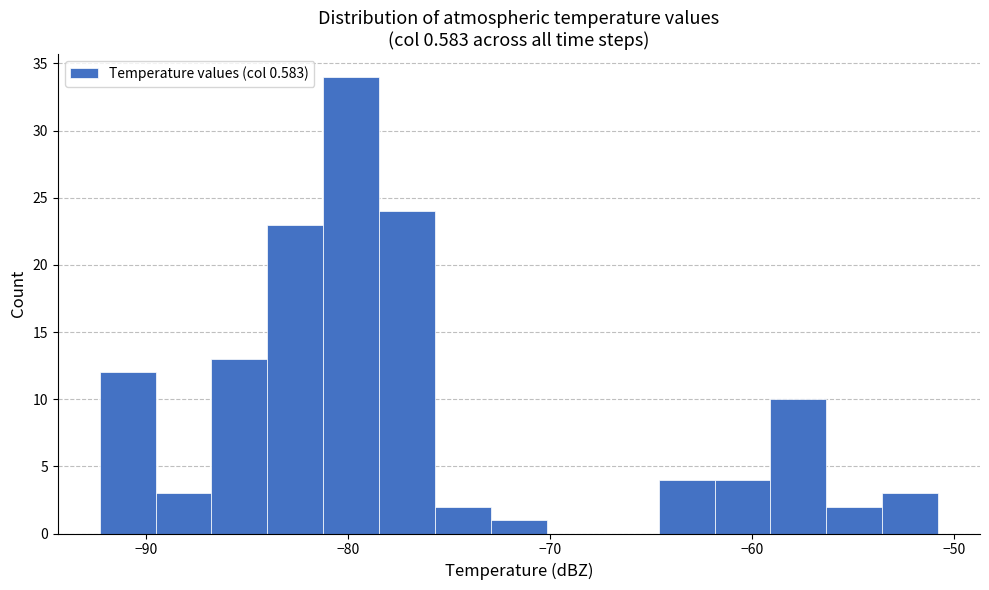

Around what value on the x-axis is the tallest bar? Give the approximate position of its centre, as read against the axis.

-80